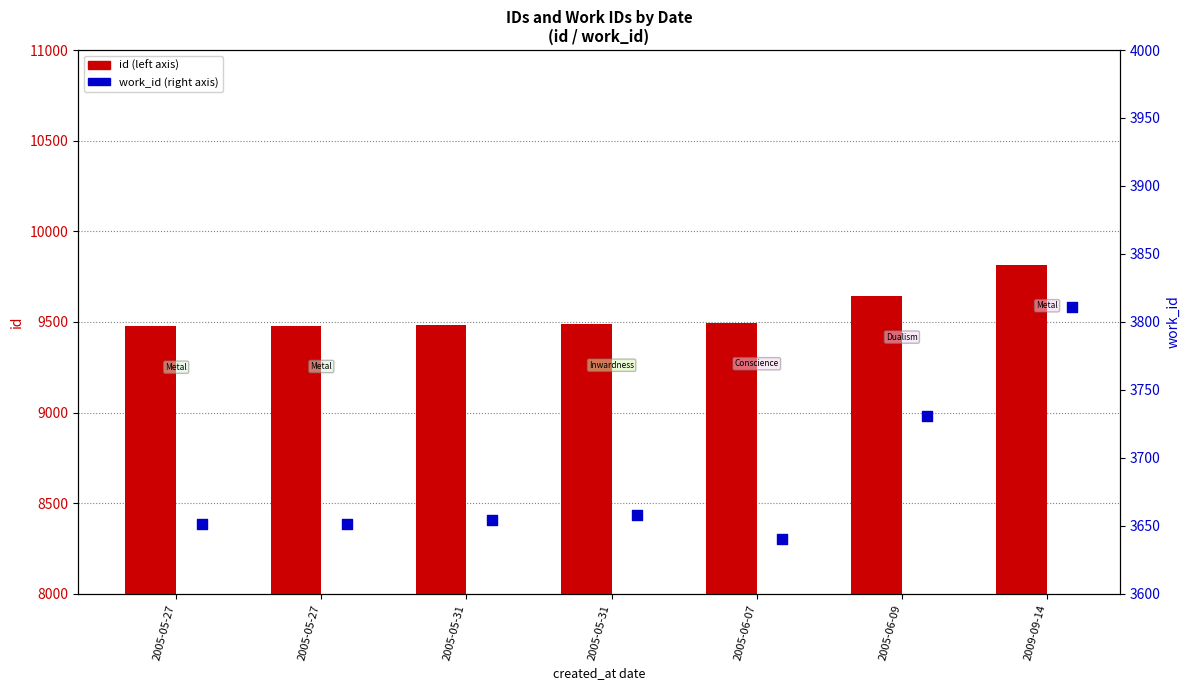

What are all the series names shown in the legend?

id, work_id